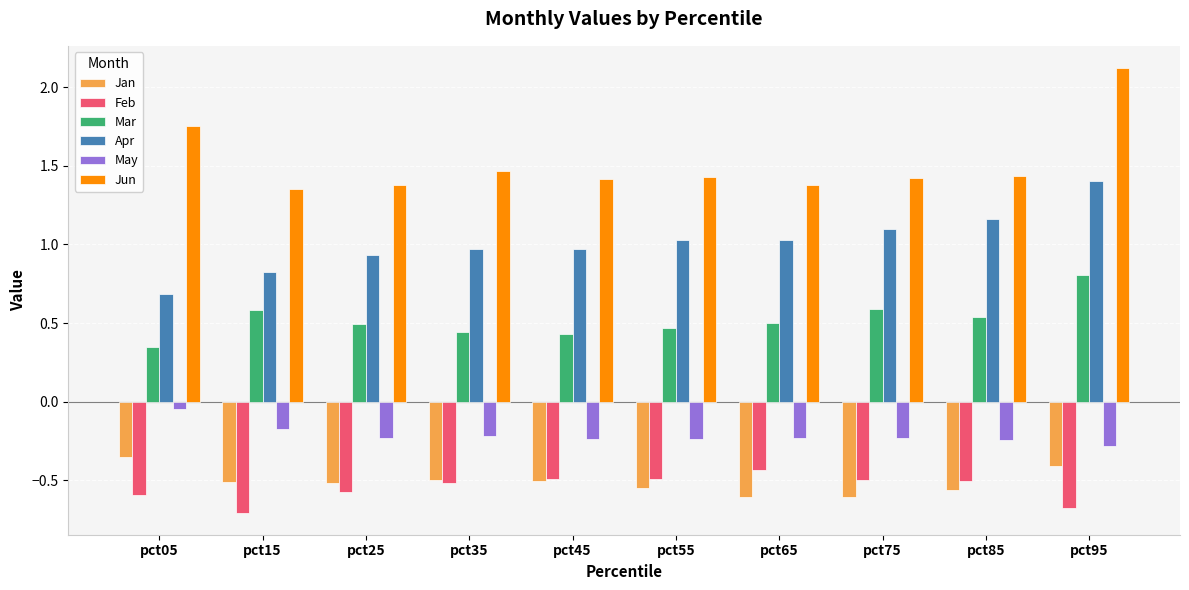

At pct95, list the series in order from largest to smallest.

Jun, Apr, Mar, May, Jan, Feb